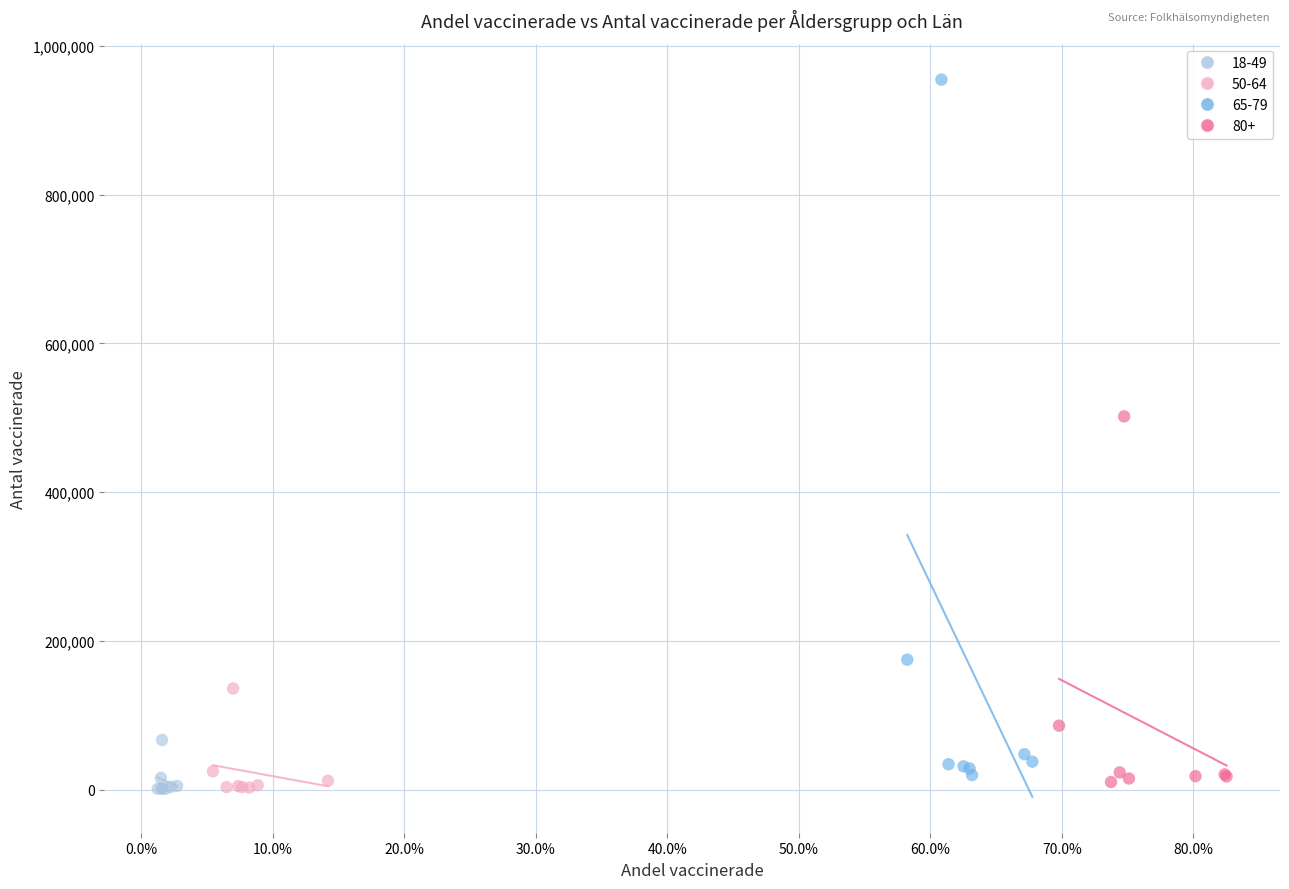

Which series has the largest Y range (max minus min)?

65-79